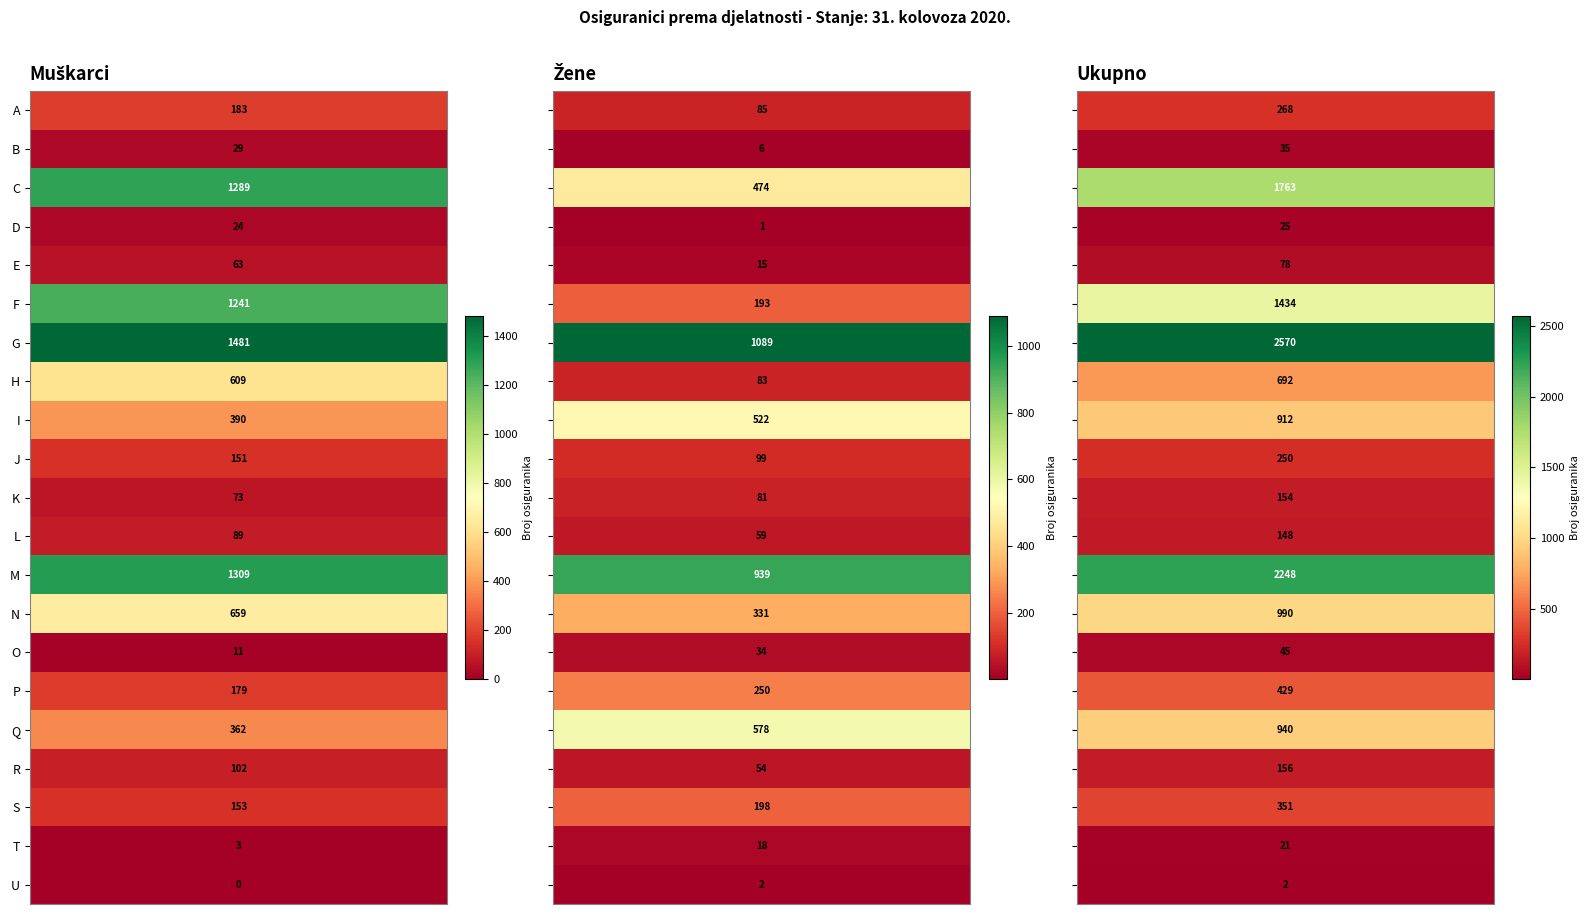

Which series has the largest range (max minus min)?

G